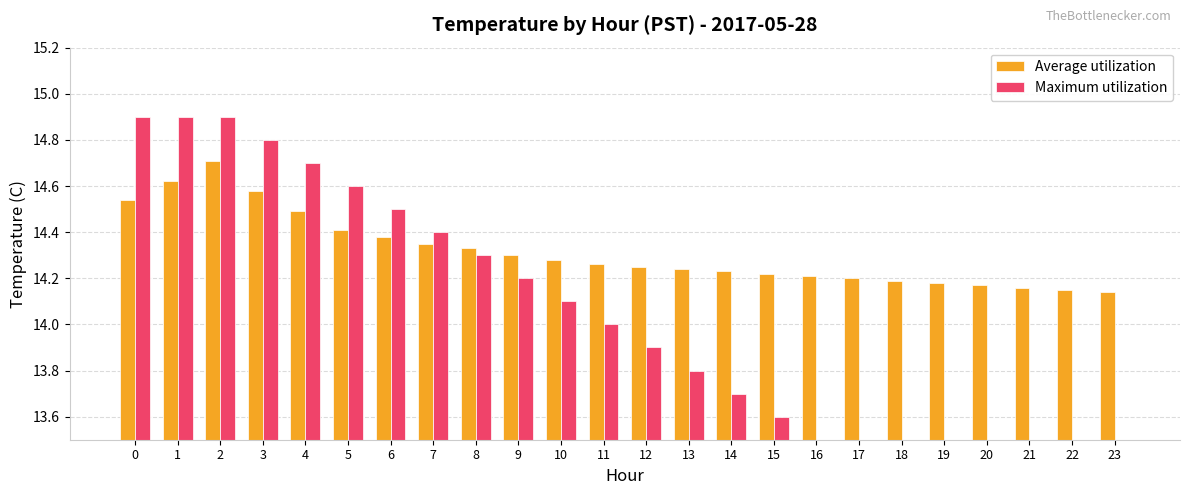

Which series changed the most between 3 and 14?

Maximum utilization